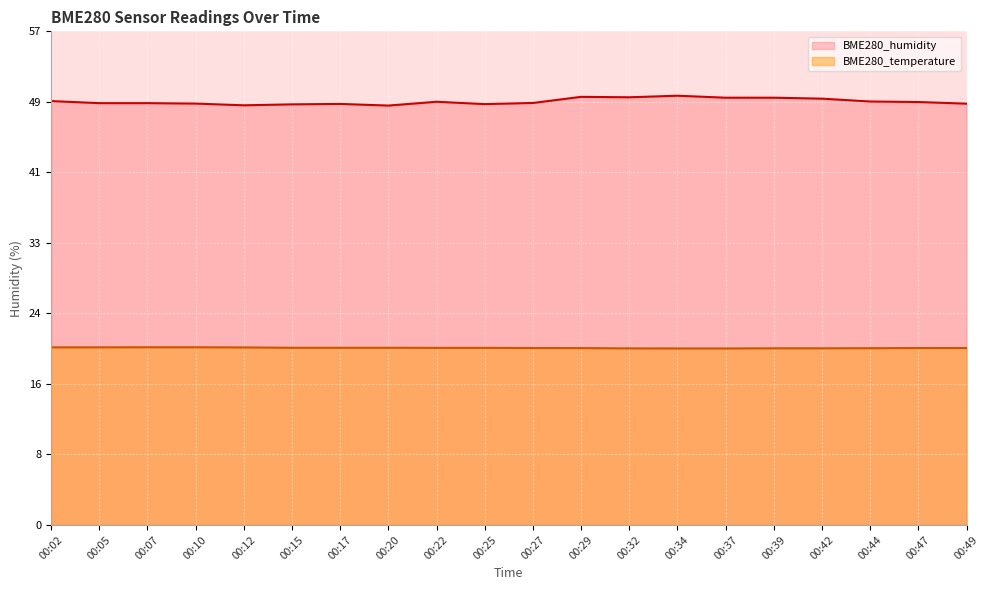

Which series changed the most between 00:12 and 00:17?

BME280_humidity